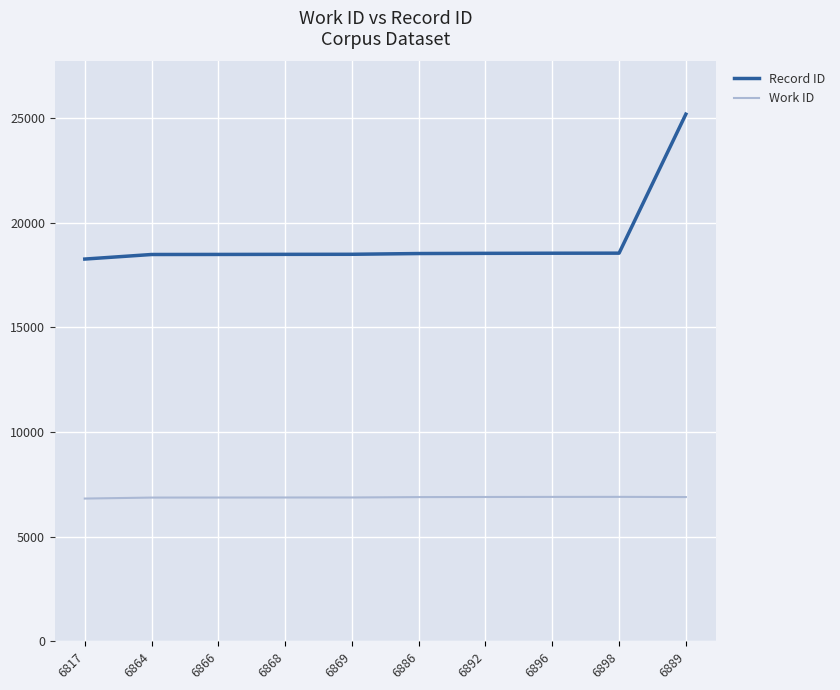

What is the approximate value of Record ID at 6869?

18484